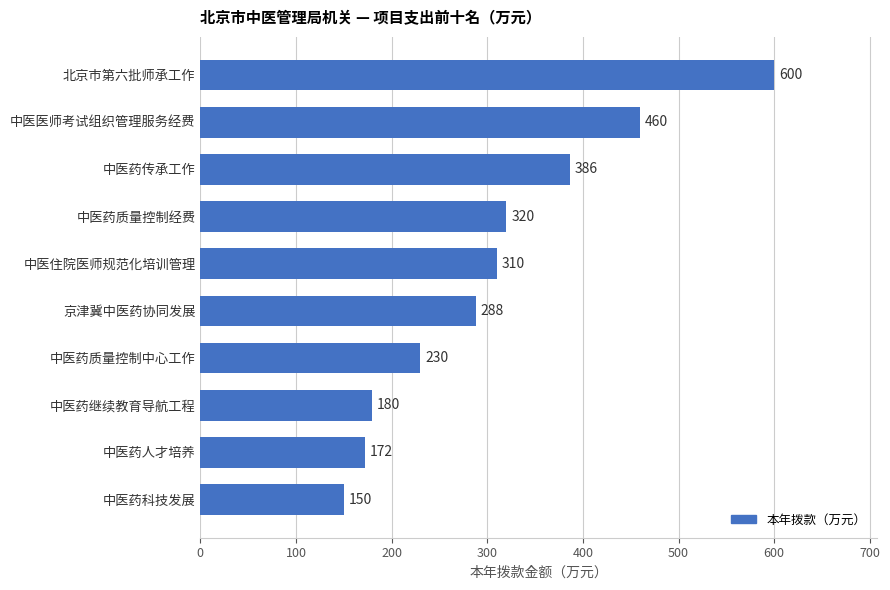

Where is the data nearest to the value 375?

中医药传承工作